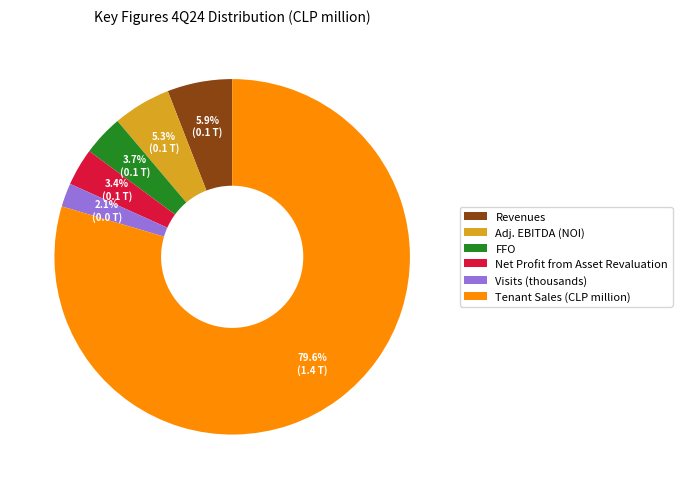

What percentage is NOT represented by Net Profit from Asset Revaluation?

96.6%